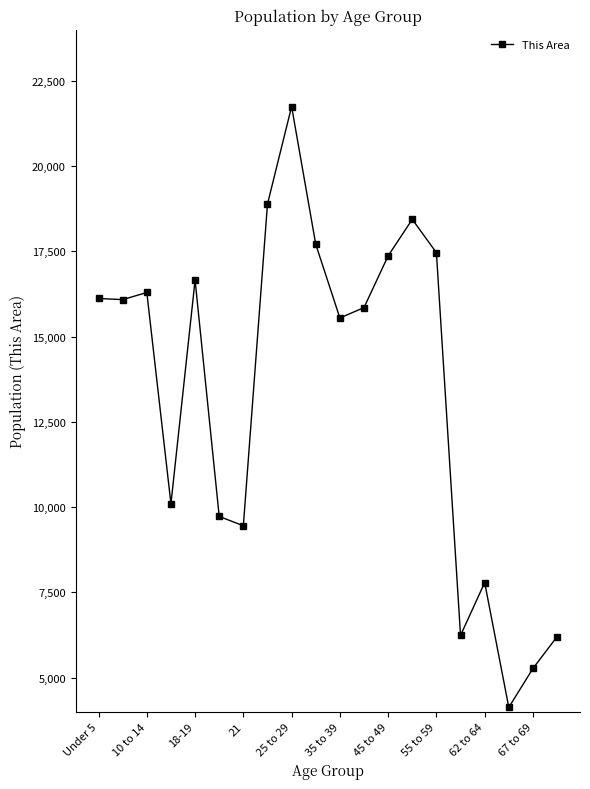

How many data points does each series have?

20